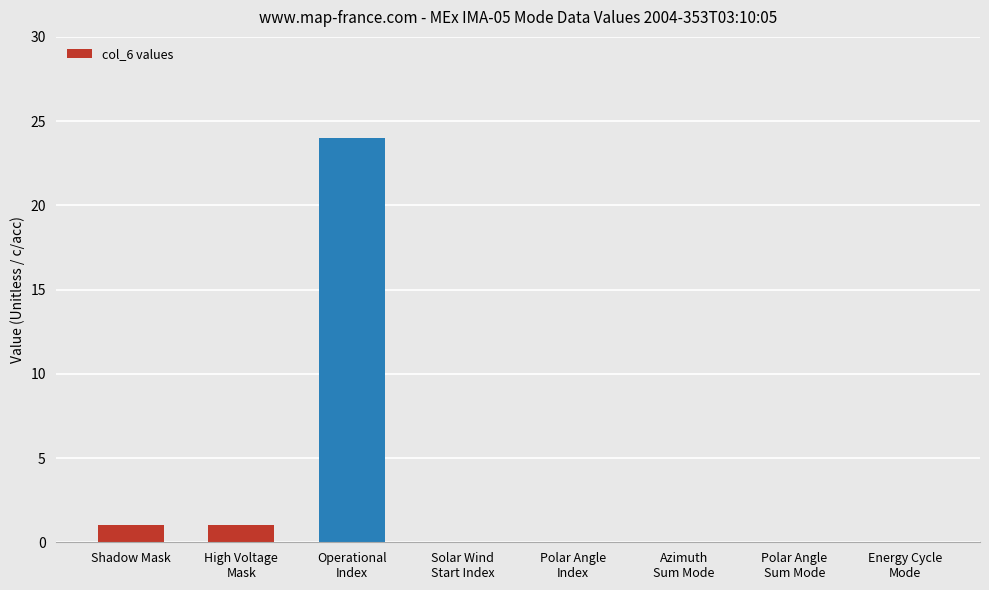

The value at Operational
Index is 24. True or false?

True